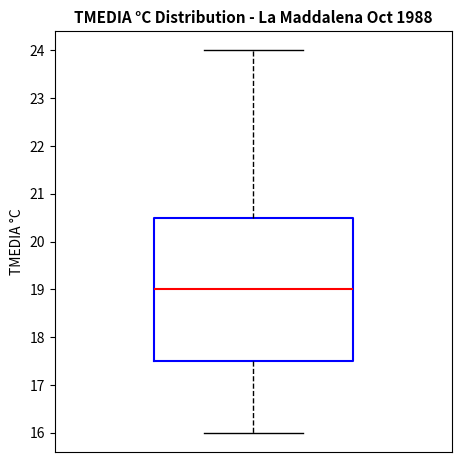

Where does the upper whisker of the box end on the y-axis? The values are not printed on the chart, so give them approximately, as read against the axis.

24.0